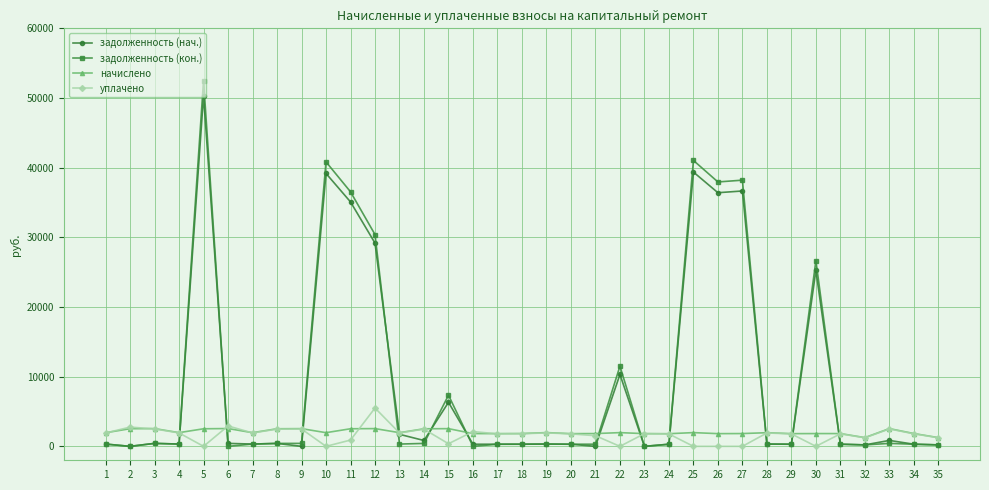

What is the highest value of the задолженность (нач.) series?

50356.9